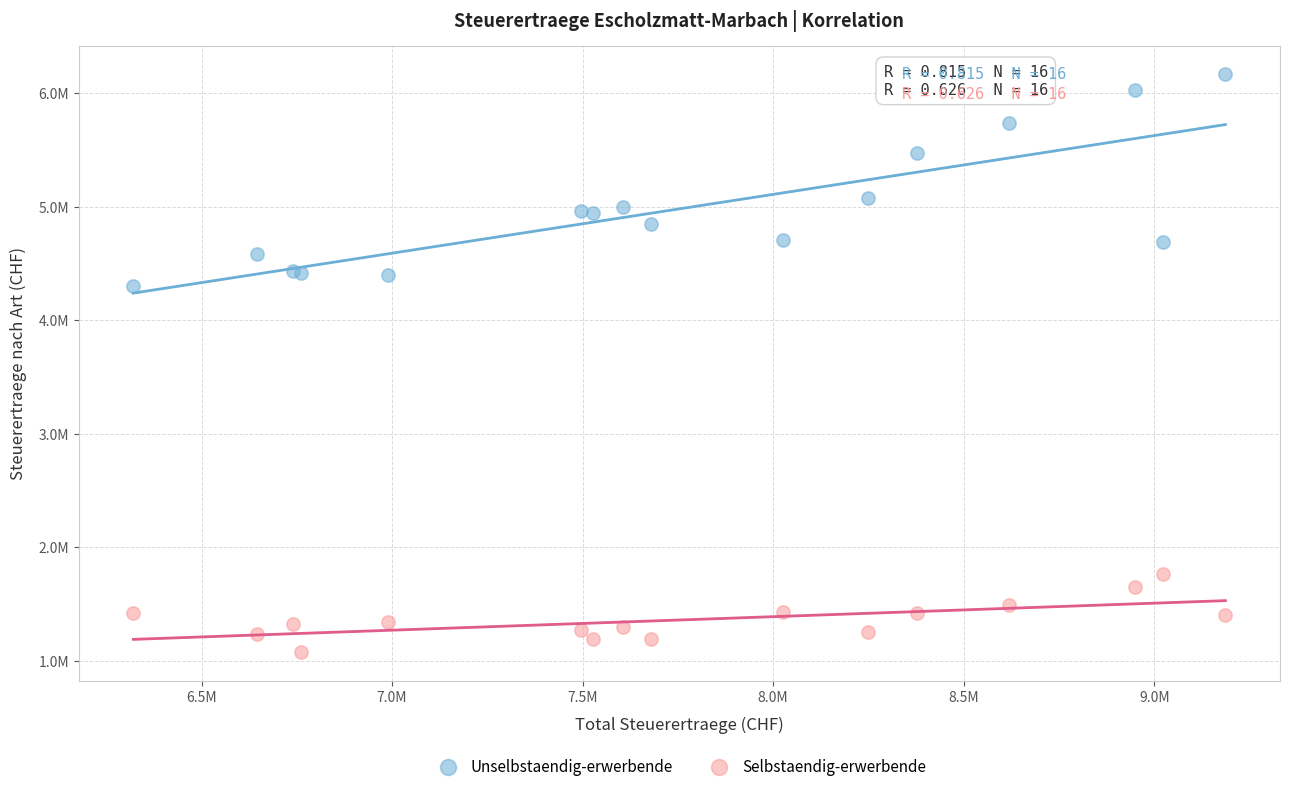

What are all the series names shown in the legend?

Unselbstaendig-erwerbende, Selbstaendig-erwerbende